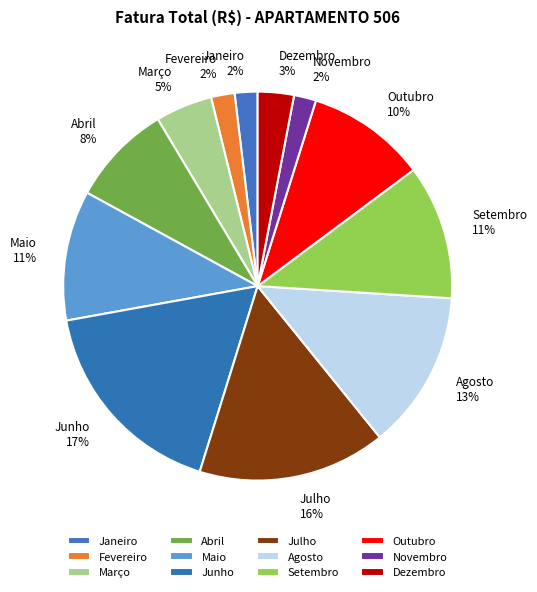

Does Fevereiro account for over 50% of the chart?

No